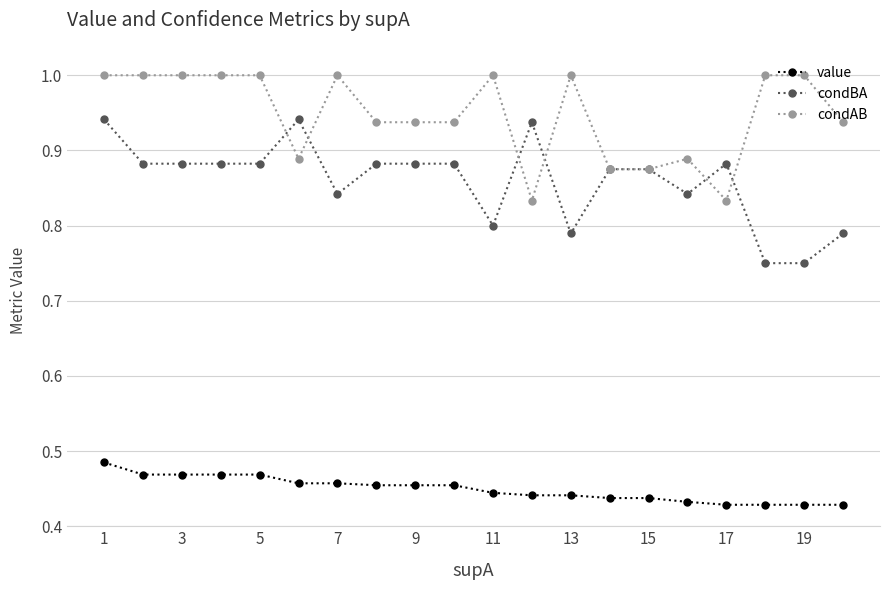

What is the value of the condAB point at the 2nd from the left?

1.0